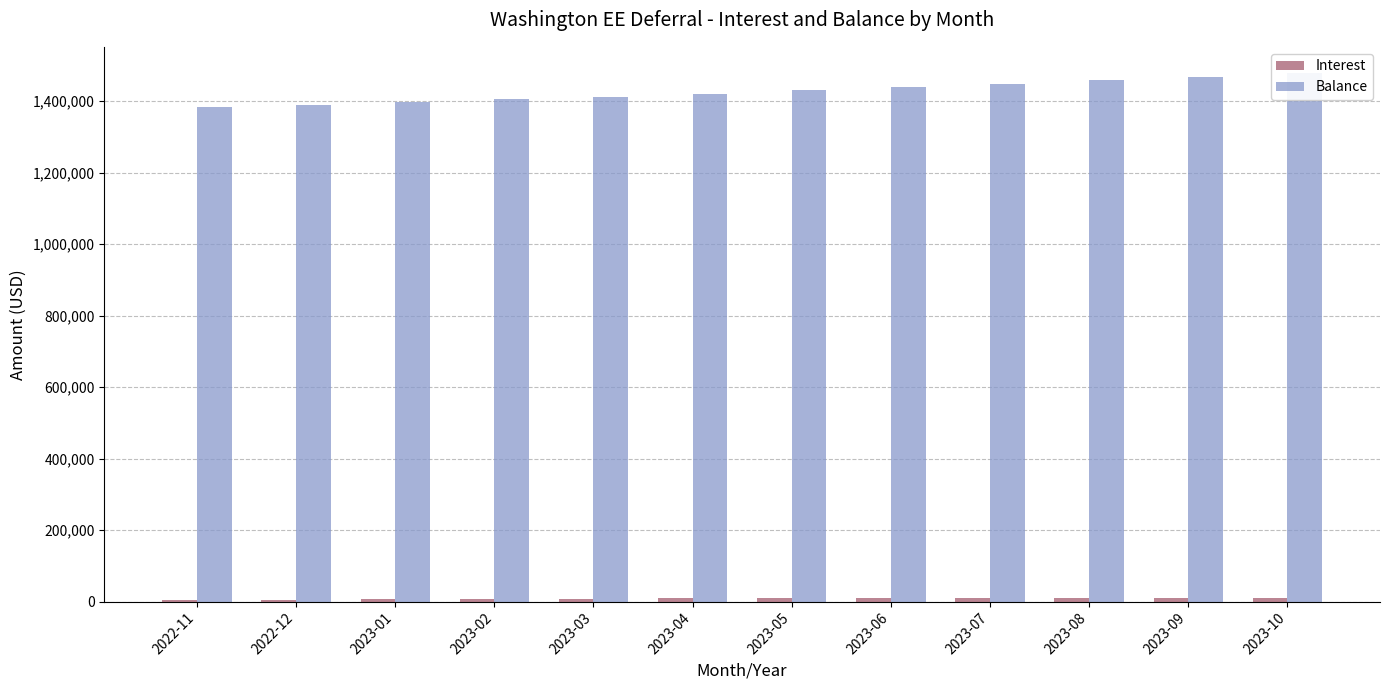

The Balance series shows 1421306.8 at 2023-04. True or false?

True